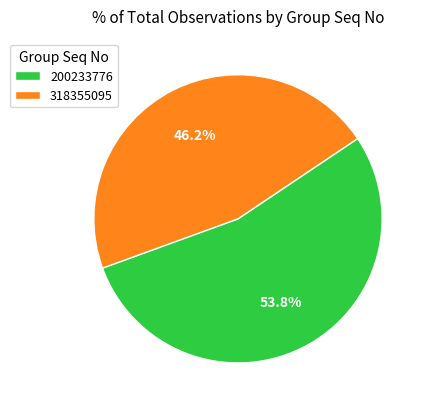

To the nearest percent, what is the difference between the 200233776 and 318355095 slice percentages?

8%